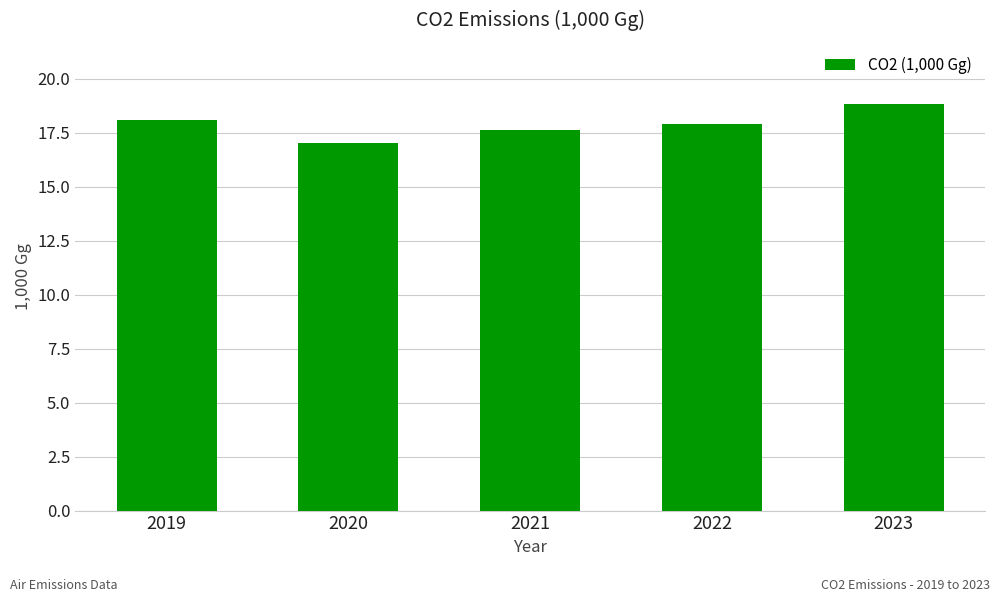

Reading left to right, list all the values displayed in this chart.

18.1	17.0	17.6	17.9	18.8